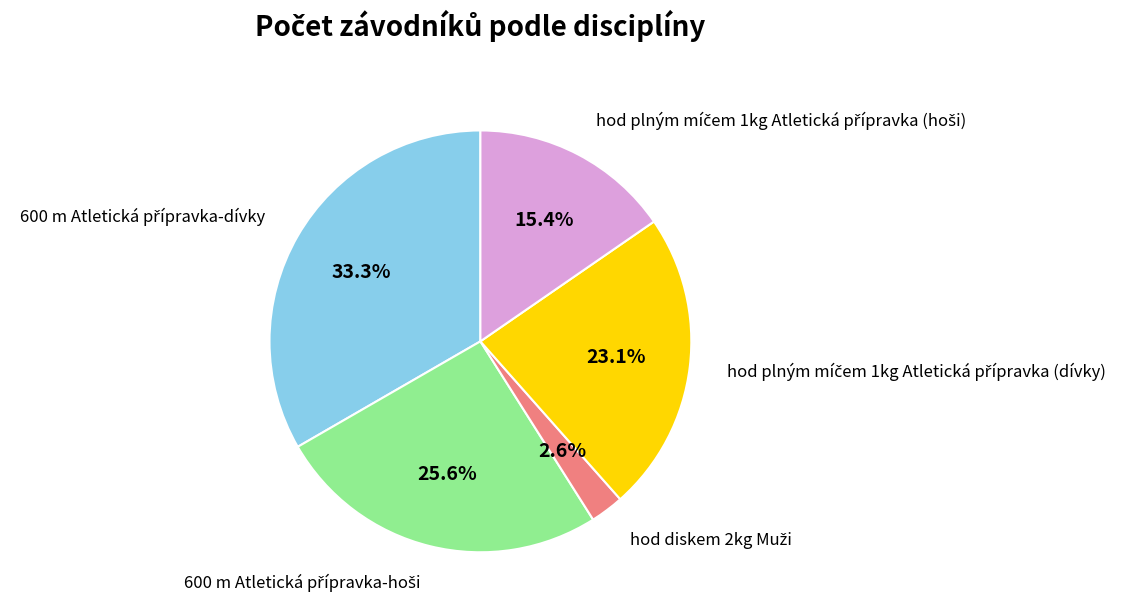

Does any single category account for the majority?

No